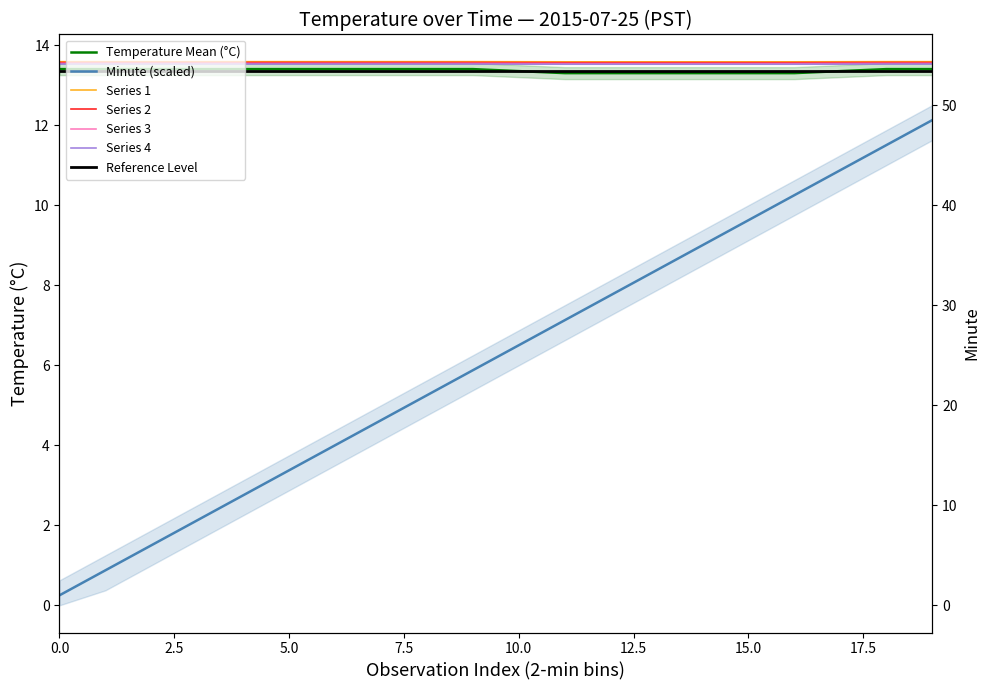

What is the difference between the highest and lowest values at 3?

11.5